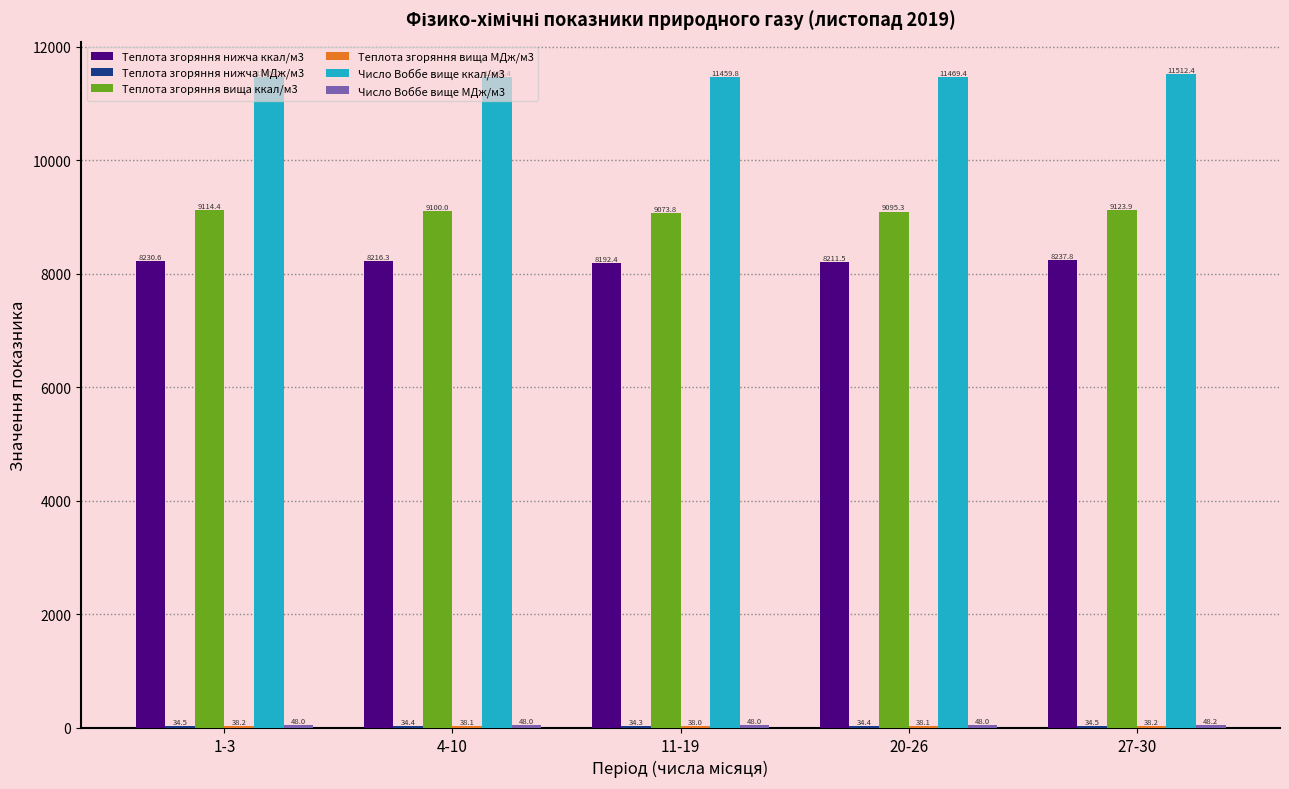

What is the maximum value shown in the chart?

11512.4